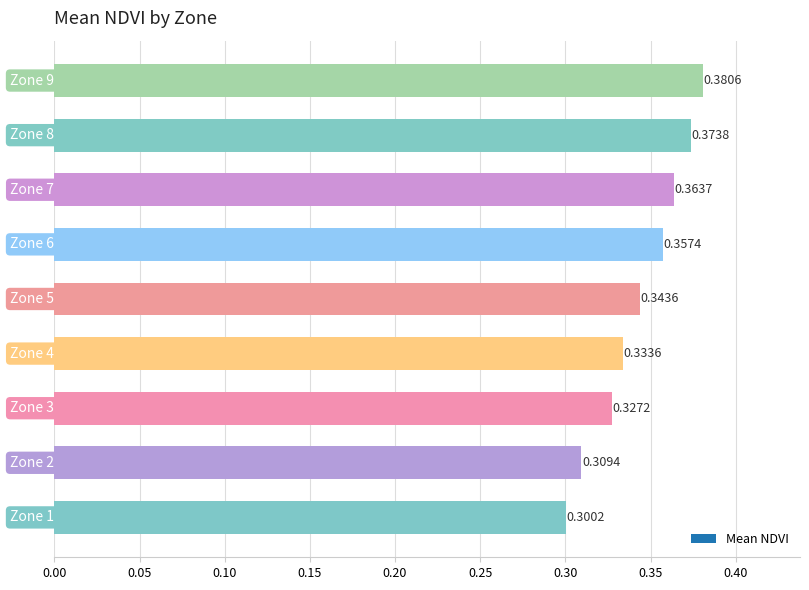

What is the sum of all values?

3.1